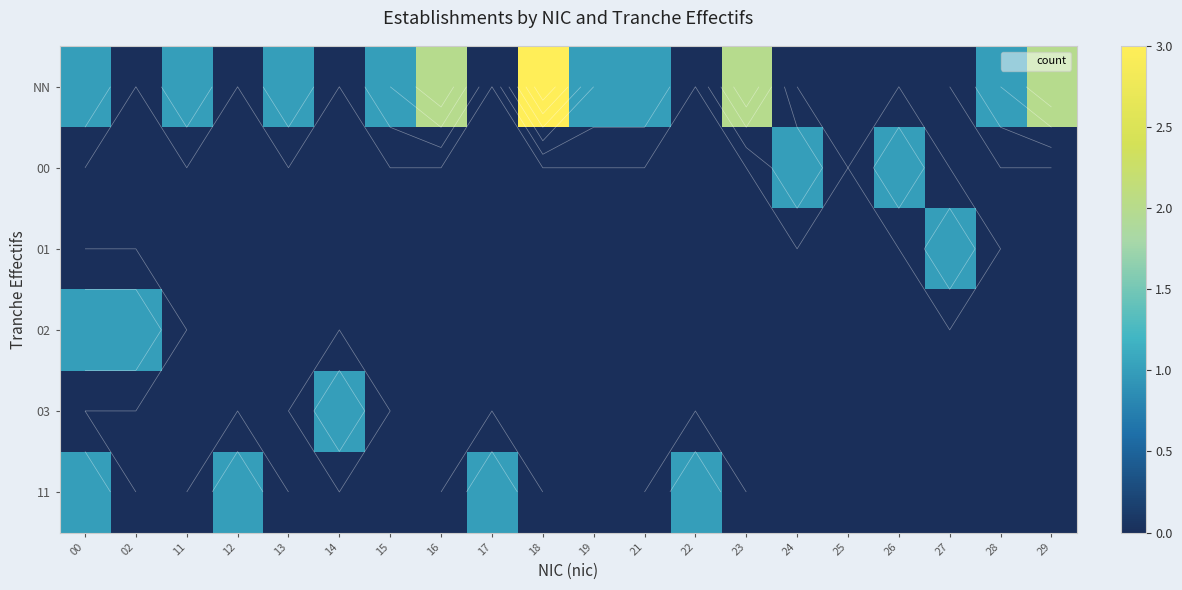

Rank the series at 23 from lowest to highest value.

00, 01, 02, 03, 11, NN